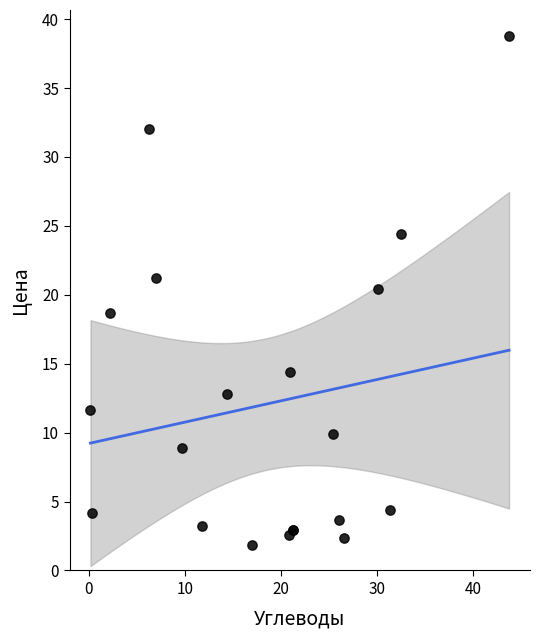

What Y value in the scatter plot is closest to 20?

20.4